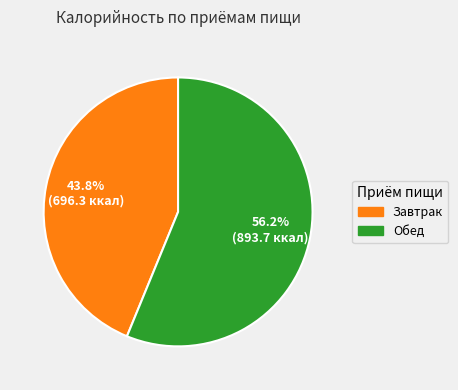

Rank the categories by value from highest to lowest.

Обед, Завтрак